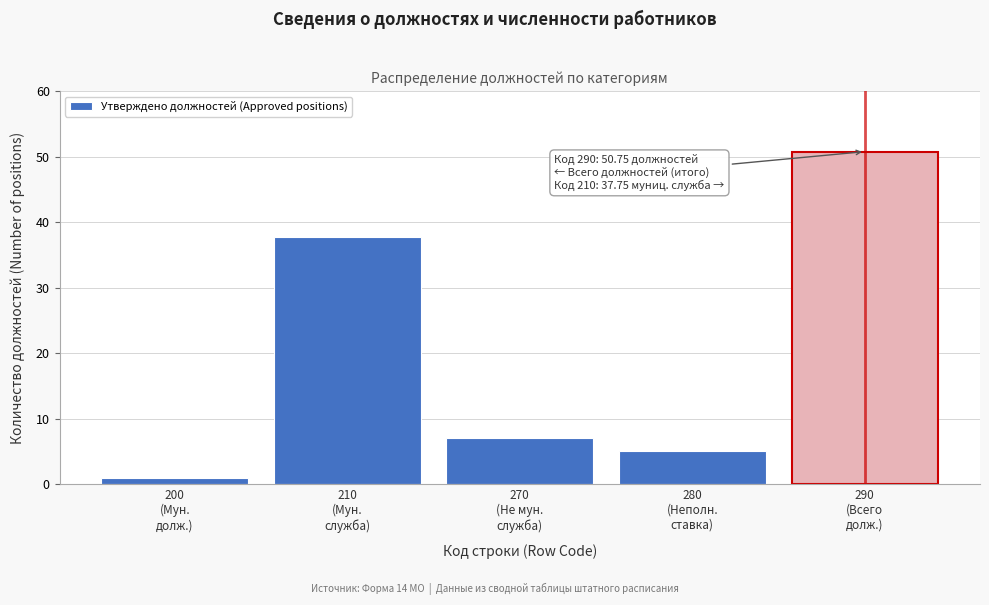

Reading left to right, what are all the values shown in this chart?

1.0	37.8	7.0	5.0	50.8